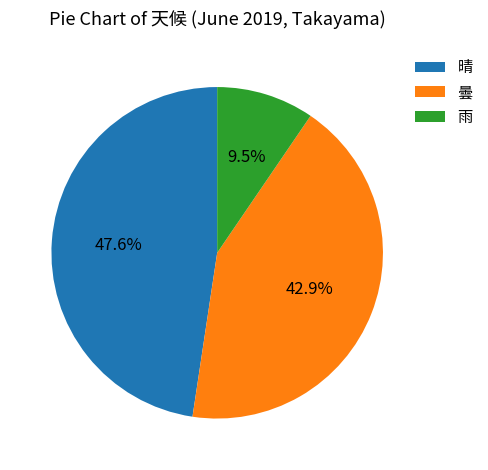

To the nearest percent, what is the difference between the largest and smallest slice percentages?

38%